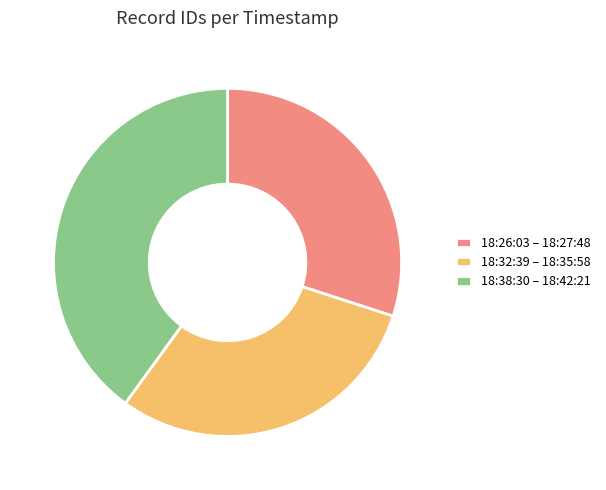

Is there any slice that represents more than half of the pie?

No